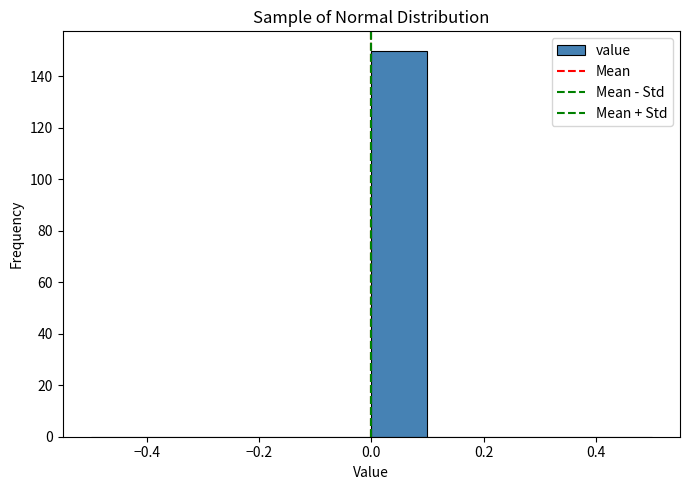

Reading left to right, transcribe this chart: for each bar, give the range it covers on the x-axis and its height. The values are not printed on the chart, so give them approximately, as read against the axis.

-0.5 to -0.4: 0
-0.4 to -0.3: 0
-0.3 to -0.2: 0
-0.2 to -0.1: 0
-0.1 to 0.0: 0
0.0 to 0.1: 150
0.1 to 0.2: 0
0.2 to 0.3: 0
0.3 to 0.4: 0
0.4 to 0.5: 0